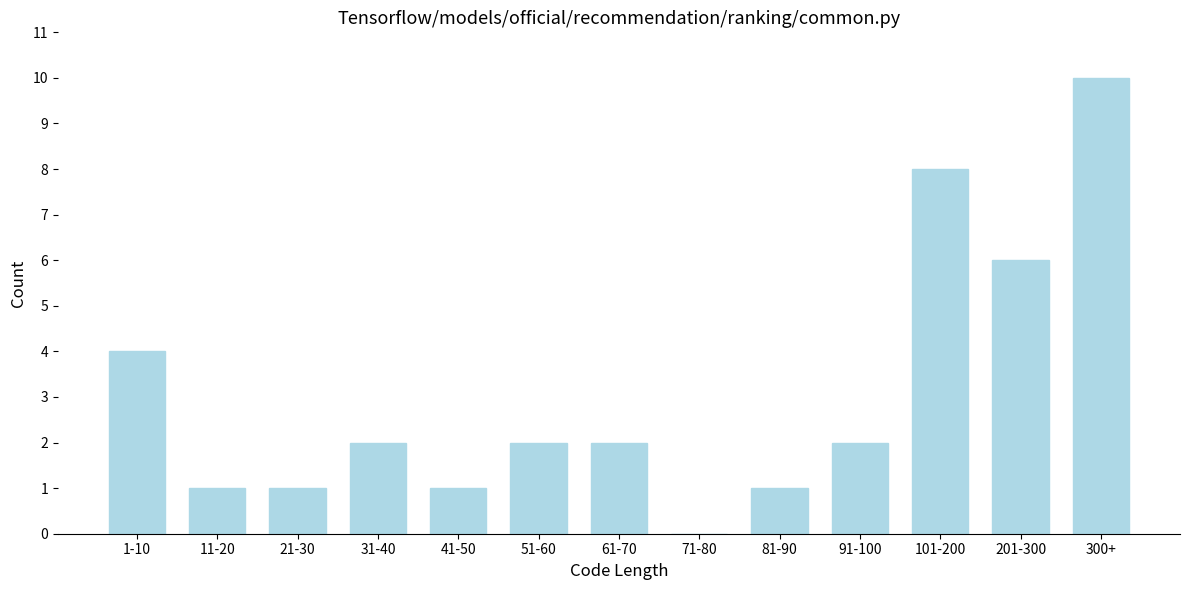

Reading right to left, what are all the values shown in this chart?

300+=10	201-300=6	101-200=8	91-100=2	81-90=1	71-80=0	61-70=2	51-60=2	41-50=1	31-40=2	21-30=1	11-20=1	1-10=4